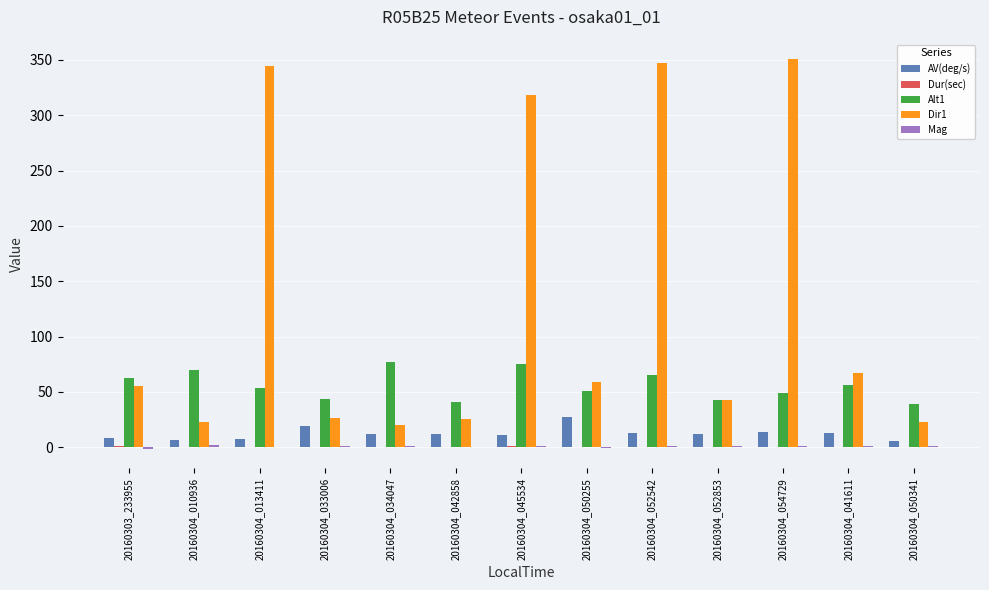

Is it true that Dir1 equals 27.4 at 20160304_052853?

False